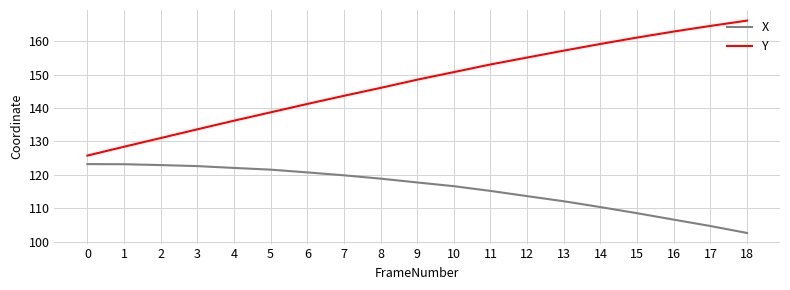

Is it true that X equals 53.6 at 4?

False